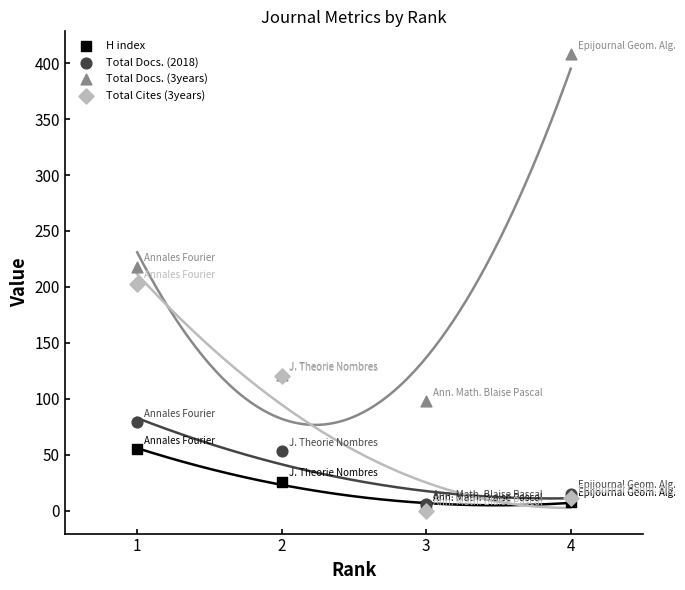

Which series reaches the minimum Y coordinate?

Total Cites (3years)